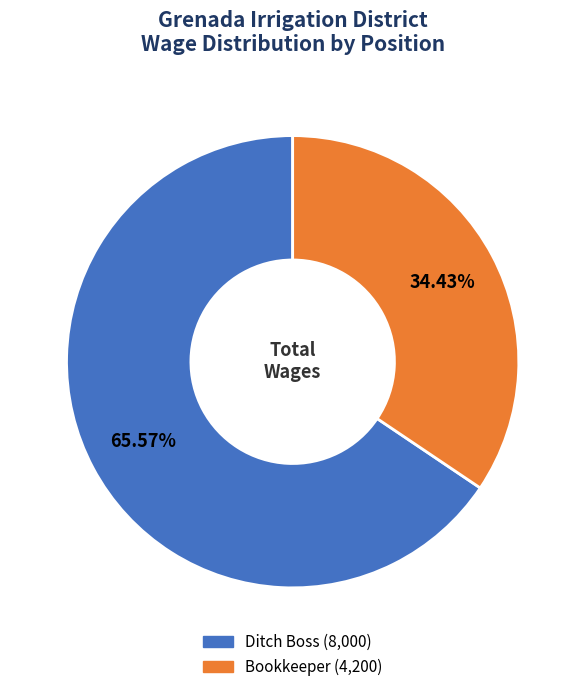

Which category accounts for the majority?

Ditch Boss